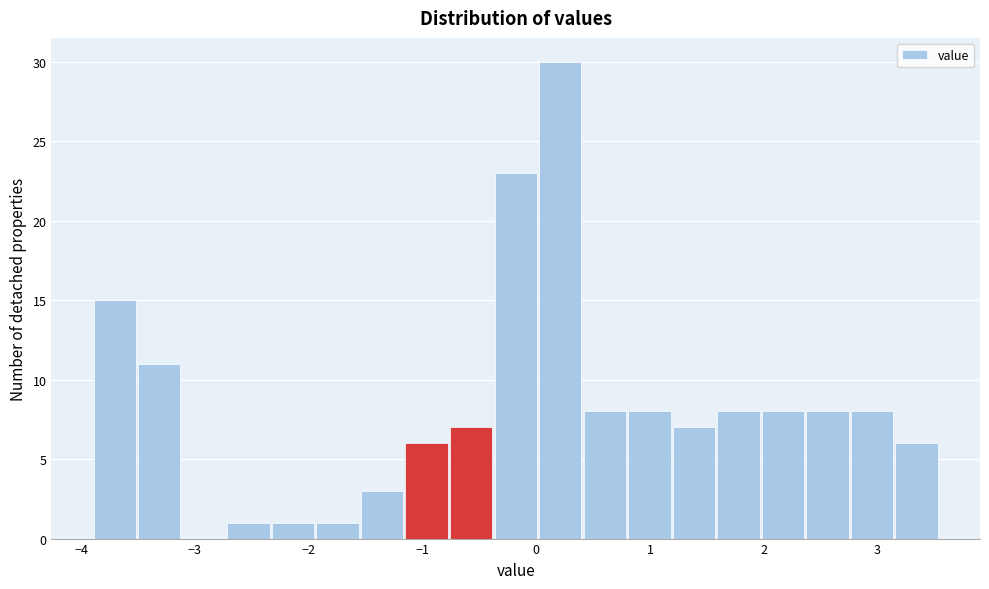

Around what value on the x-axis is the tallest bar? Give the approximate position of its centre, as read against the axis.

0.2